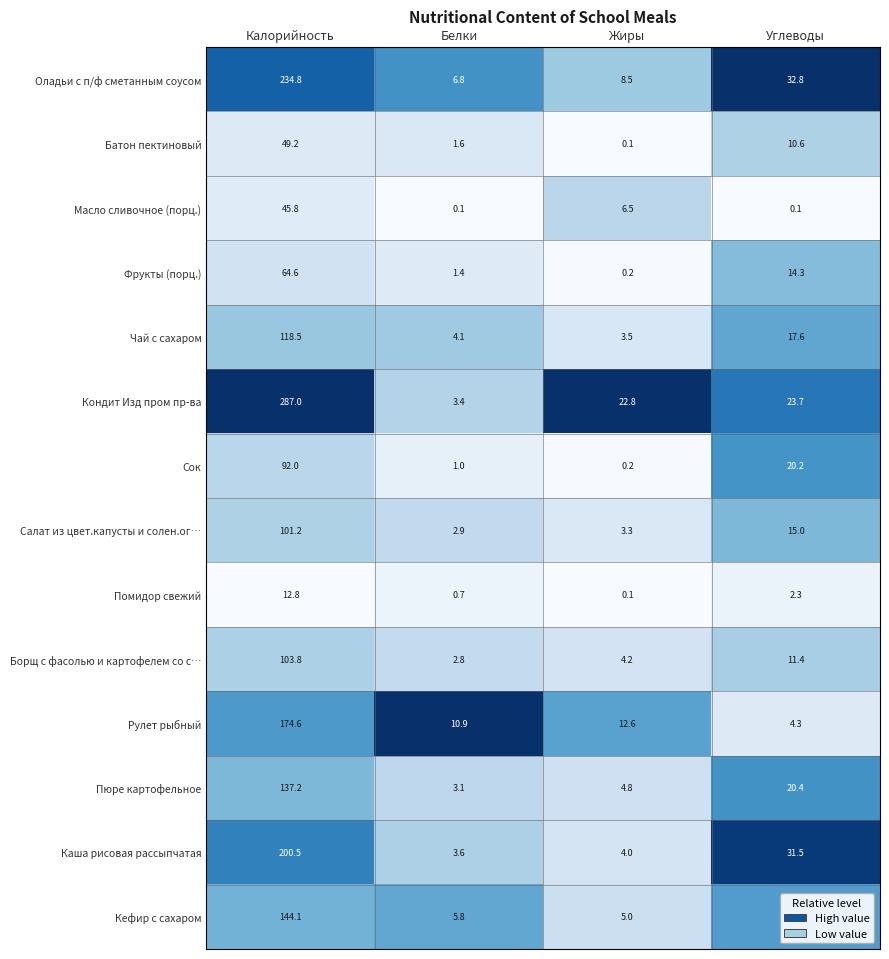

Rank the series by their maximum value, from lowest to highest.

Помидор свежий, Масло сливочное (порц.), Батон пектиновый, Фрукты (порц.), Сок, Салат из цвет.капусты и солен.ог…, Борщ с фасолью и картофелем со с…, Чай с сахаром, Пюре картофельное, Кефир с сахаром, Рулет рыбный, Каша рисовая рассыпчатая, Оладьи с п/ф сметанным соусом, Кондит Изд пром пр-ва